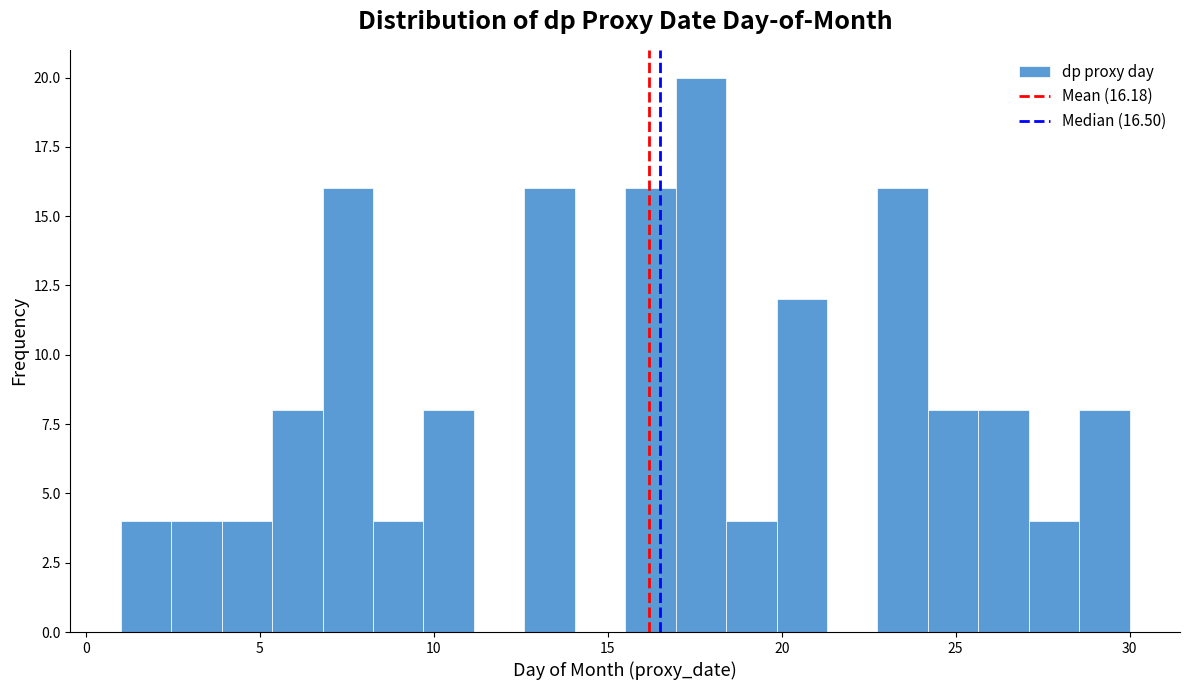

Around what value on the x-axis is the tallest bar? Give the approximate position of its centre, as read against the axis.

17.5